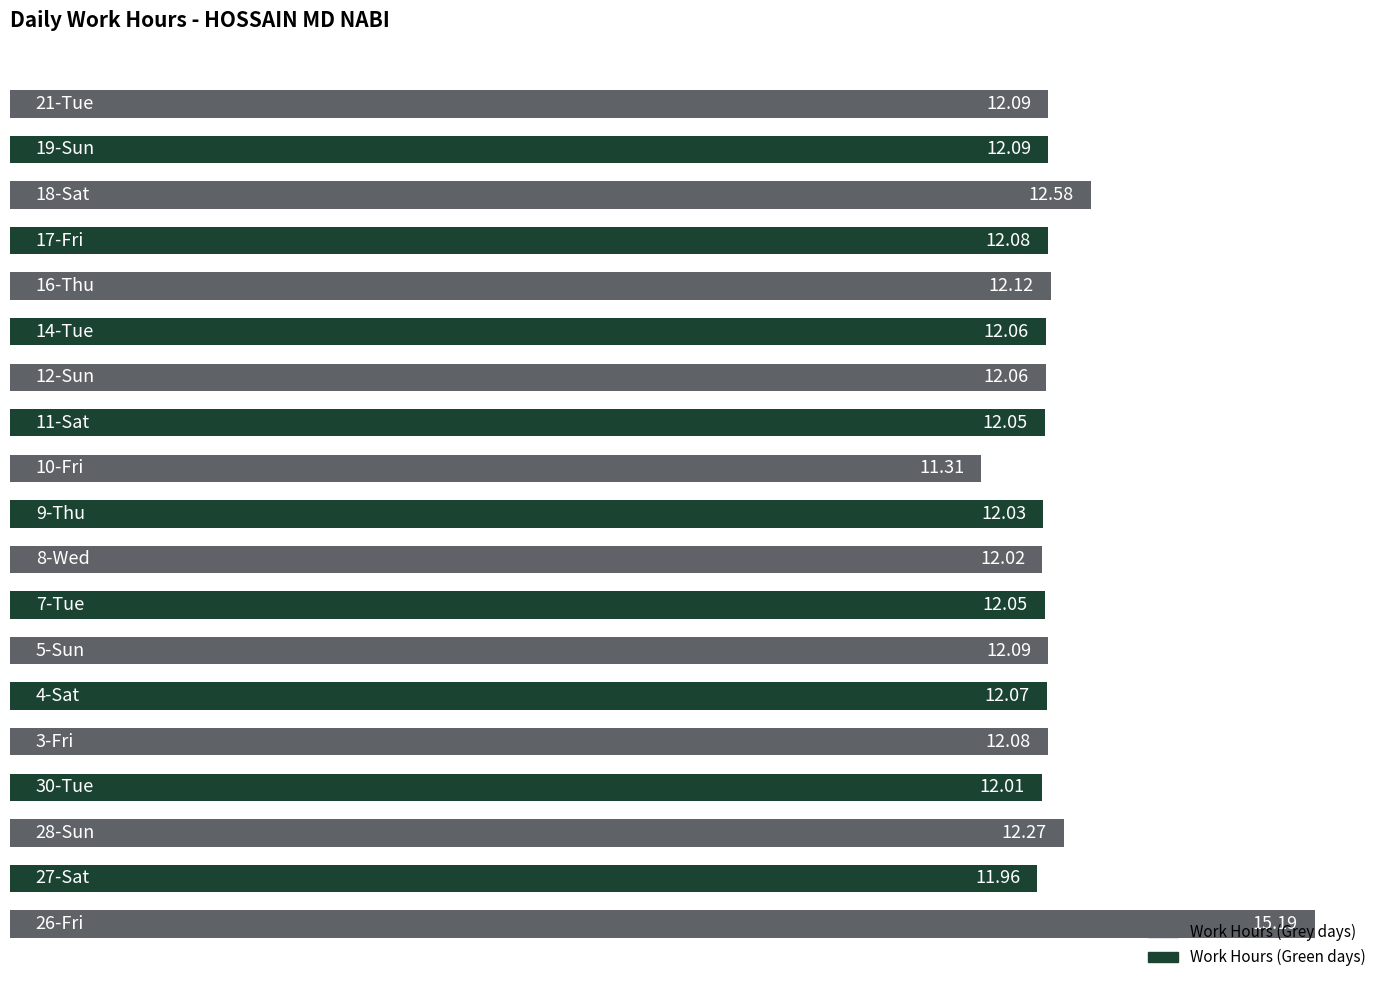

What is the difference between the second highest and second lowest values?

0.6